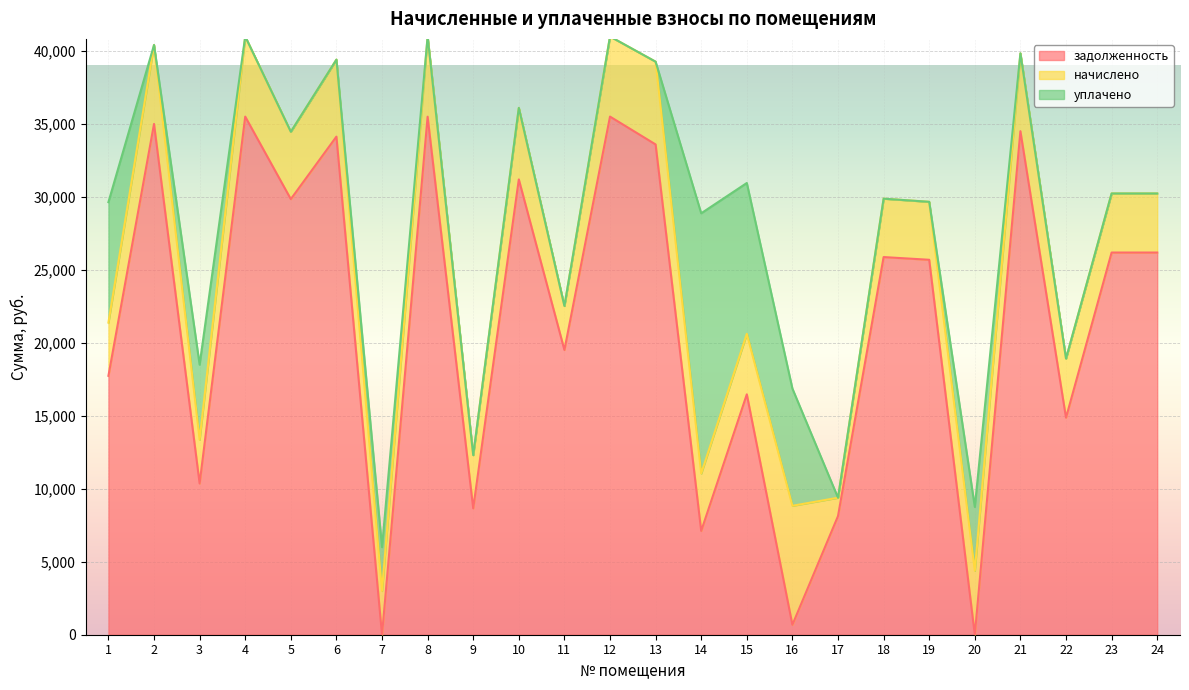

What is the maximum value for задолженность?

35520.5